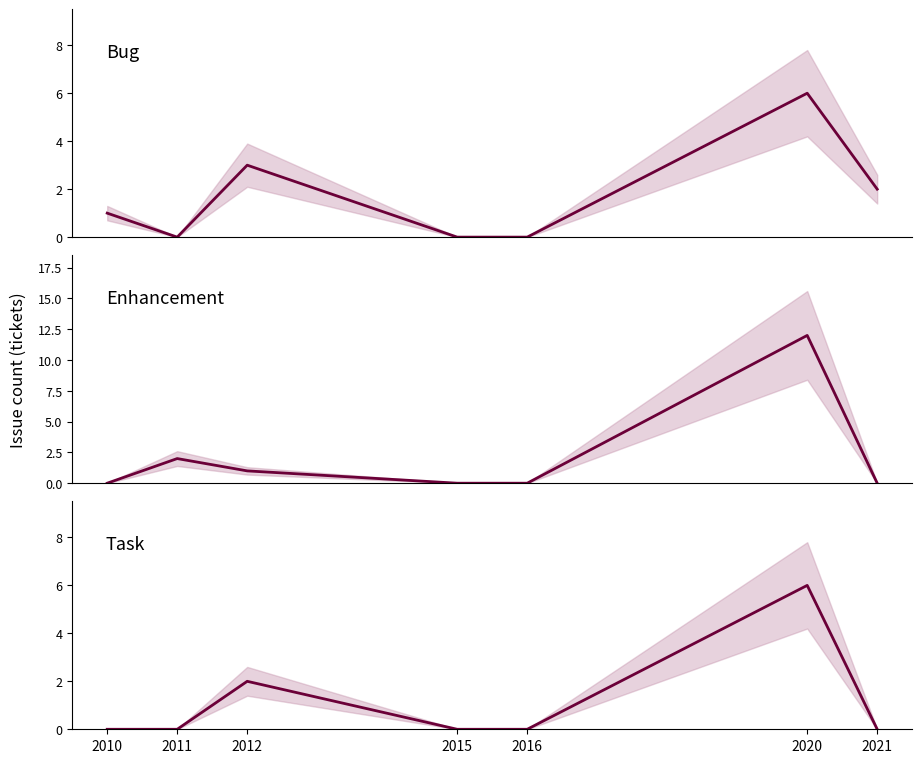

Is the value of Enhancement at 2021 greater than the value of Task at 2016?

No